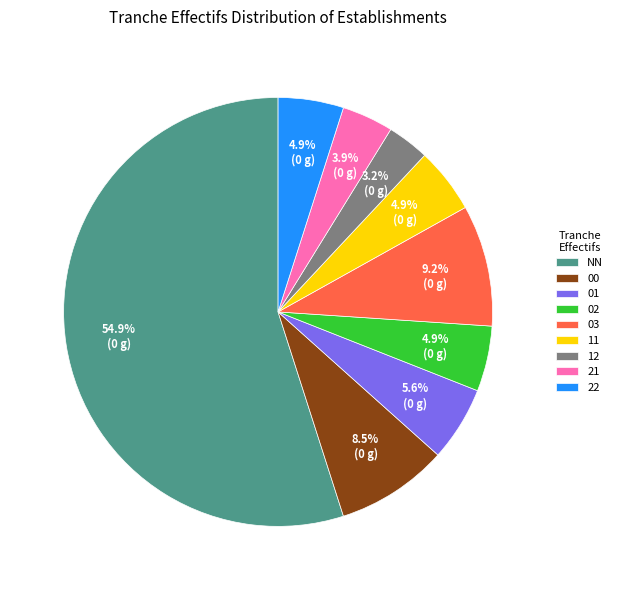

Which slice is the smallest?

12